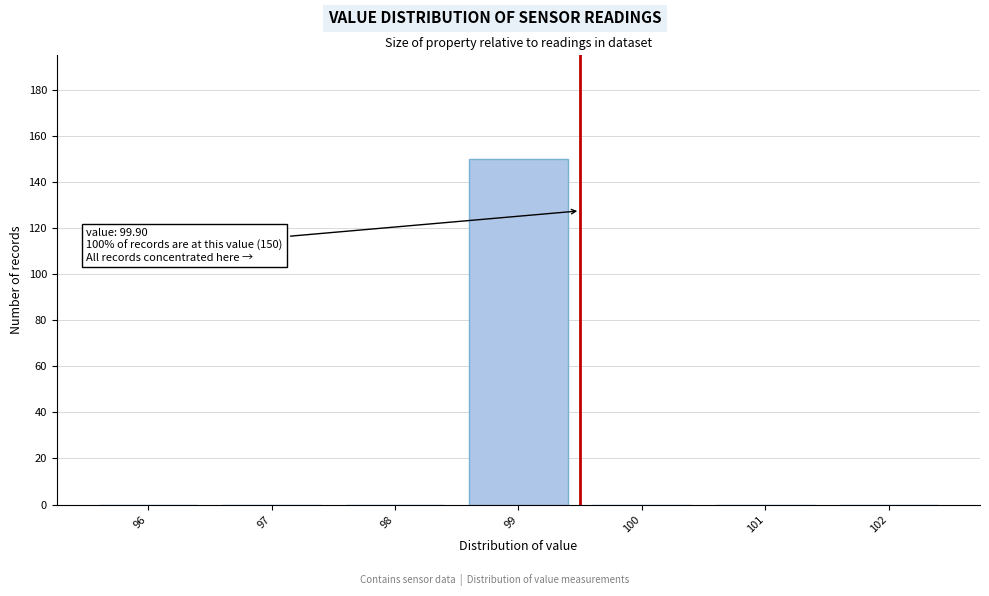

Reading right to left, what are all the values shown in this chart?

102=0	101=0	100=0	99=150	98=0	97=0	96=0